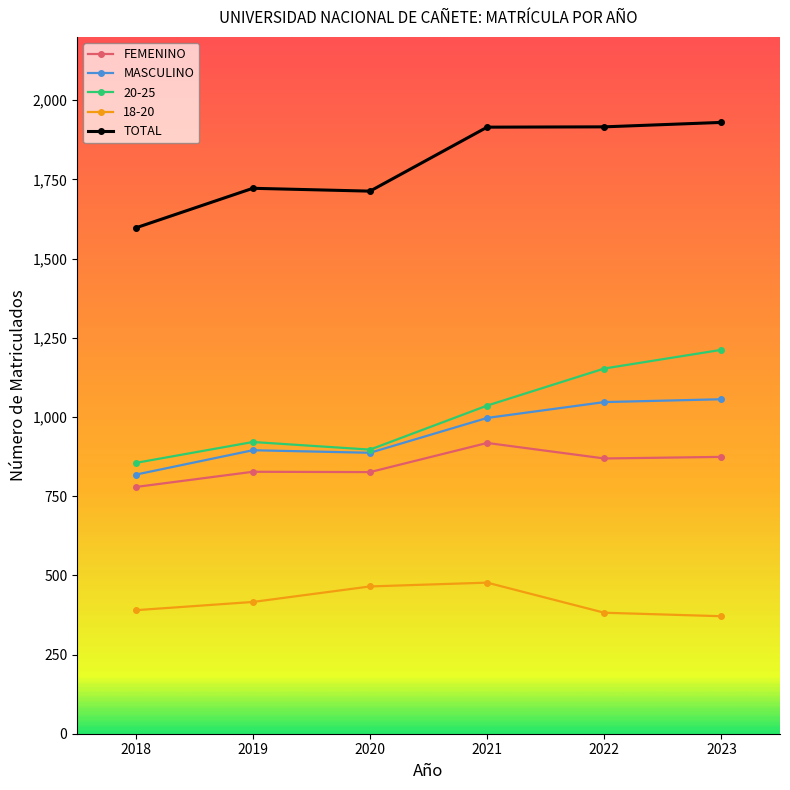

What is the value of the FEMENINO point at the 3rd from the left?

826